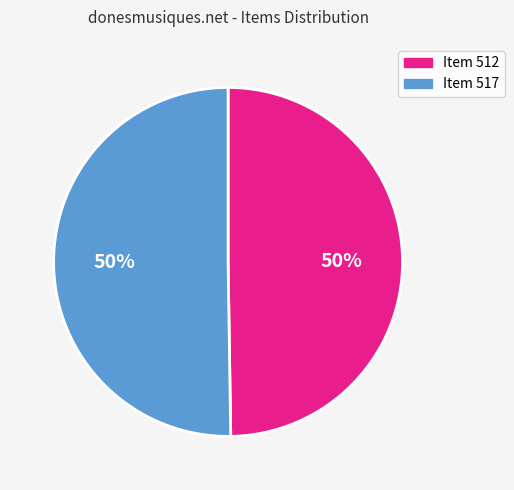

To the nearest percent, what portion does Item 512 represent?

50%